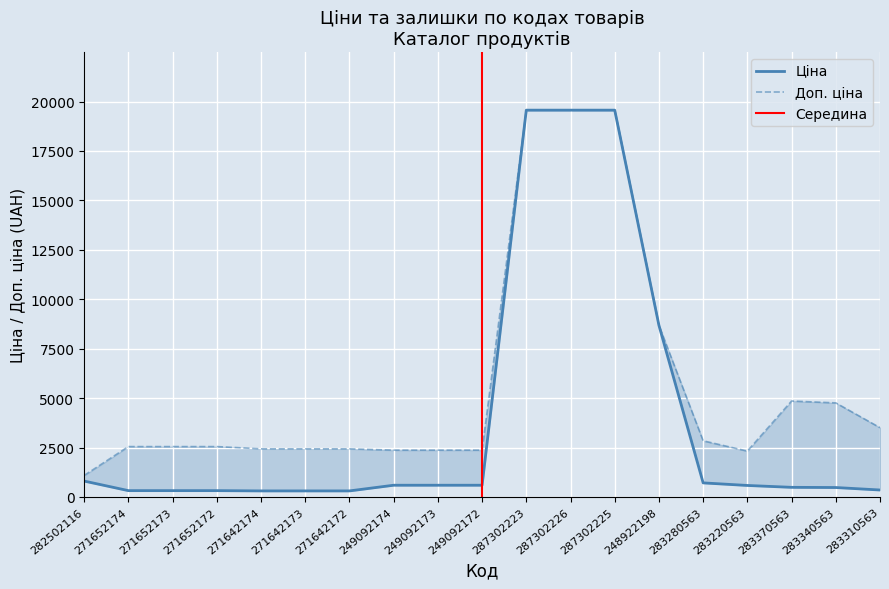

In Доп. ціна, how many points are lower than both neighbors (excluding endpoints)?

1